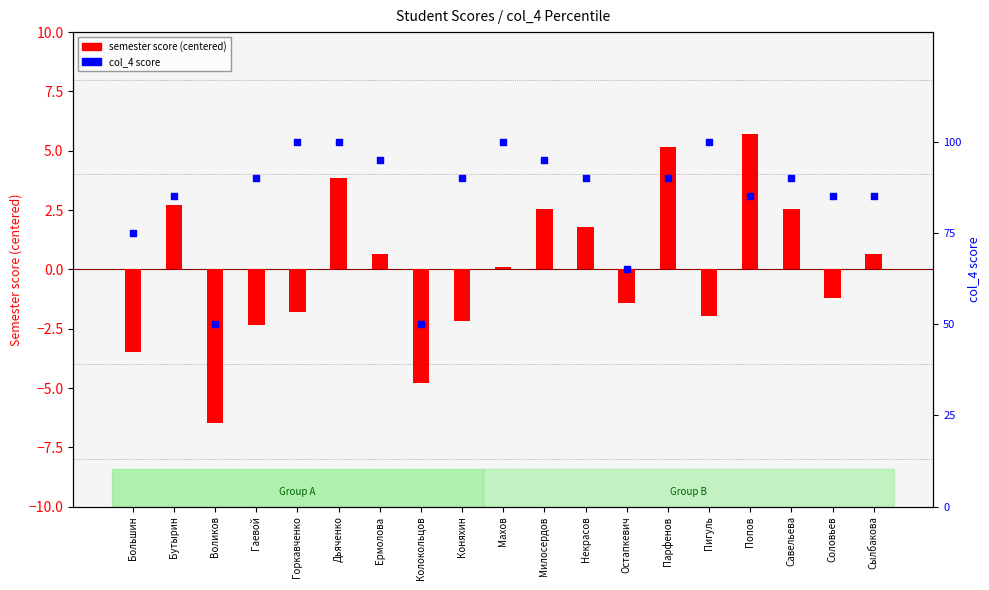

What are all the series names shown in the legend?

semester score (centered), col_4 score